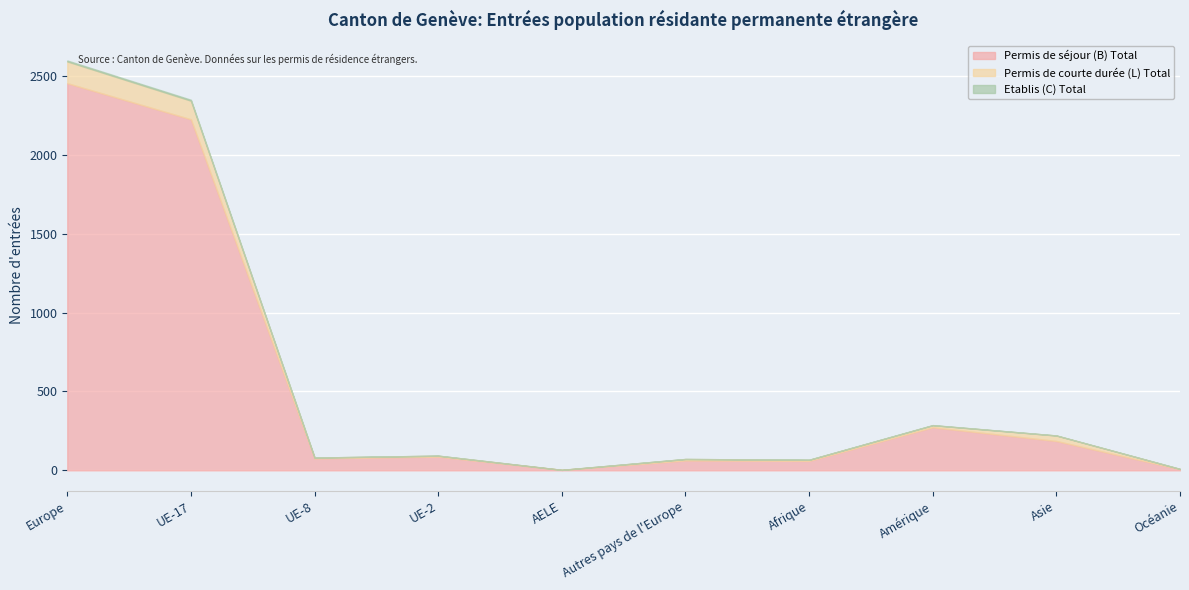

Between UE-8 and UE-2, which series saw the biggest shift?

Permis de séjour (B) Total